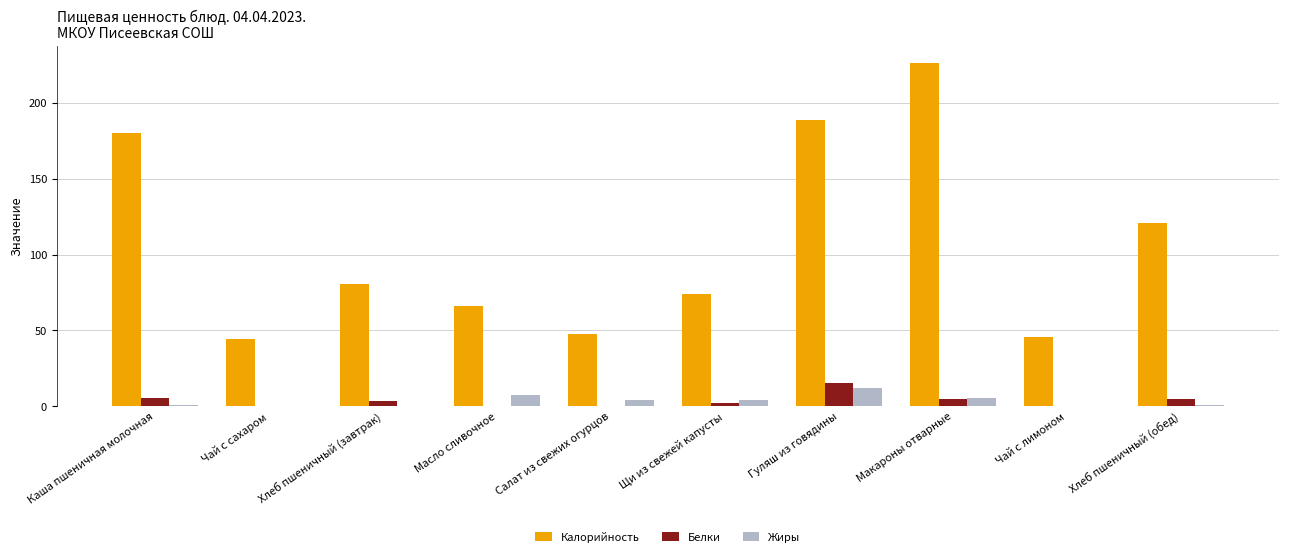

What is the sum of all Белки values?

36.7